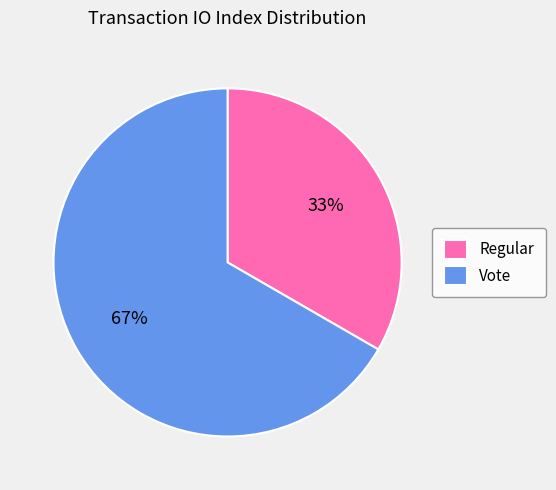

Which category has the smallest portion of the pie?

Regular